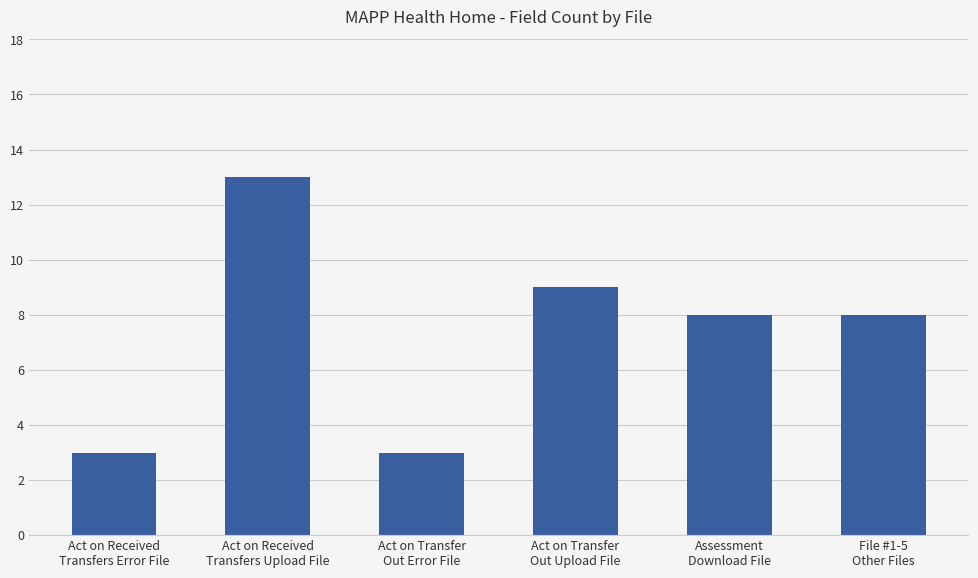

What is the value of the 6th bar from the left?

8